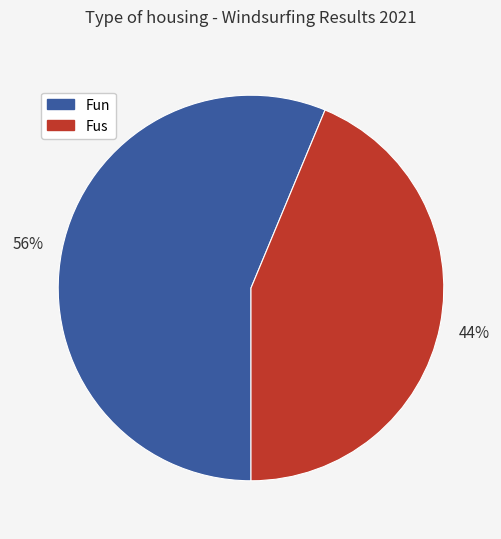

Is there any slice that represents more than half of the pie?

Yes